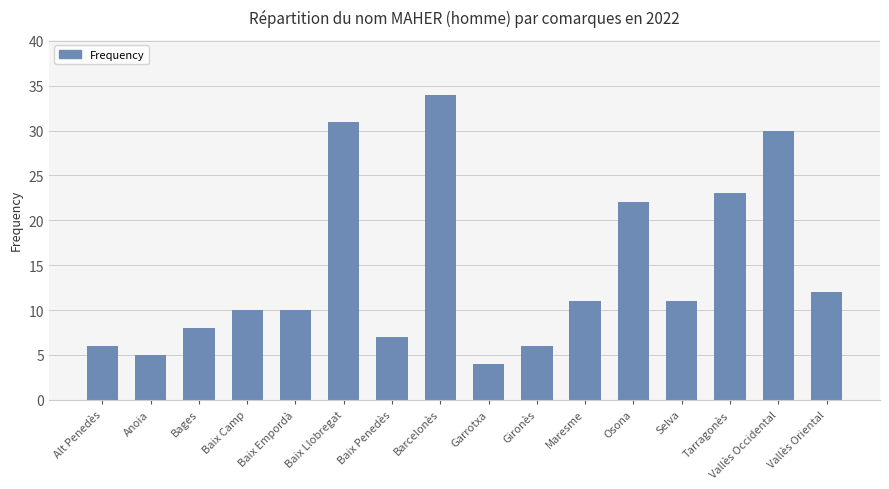

What is the approximate value at Maresme?

11